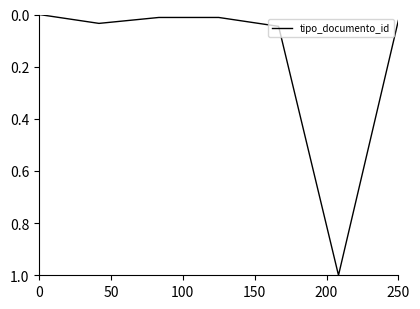

What is the average value?

0.2